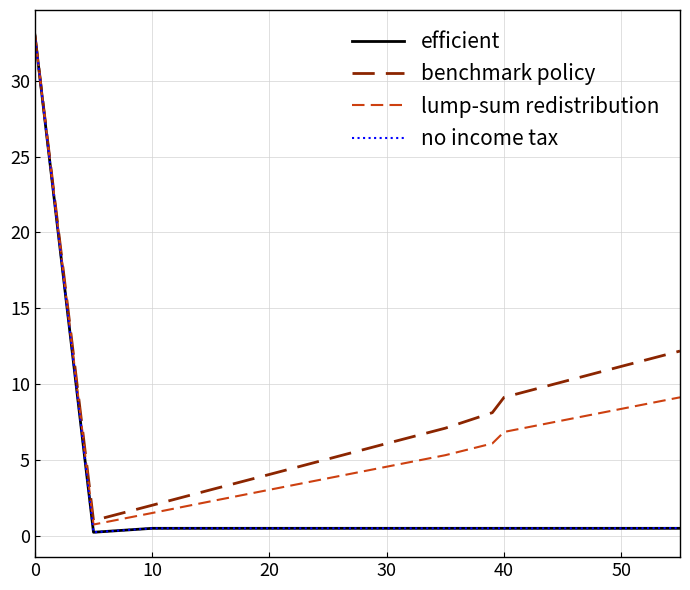

What is the greatest value displayed?

33.0